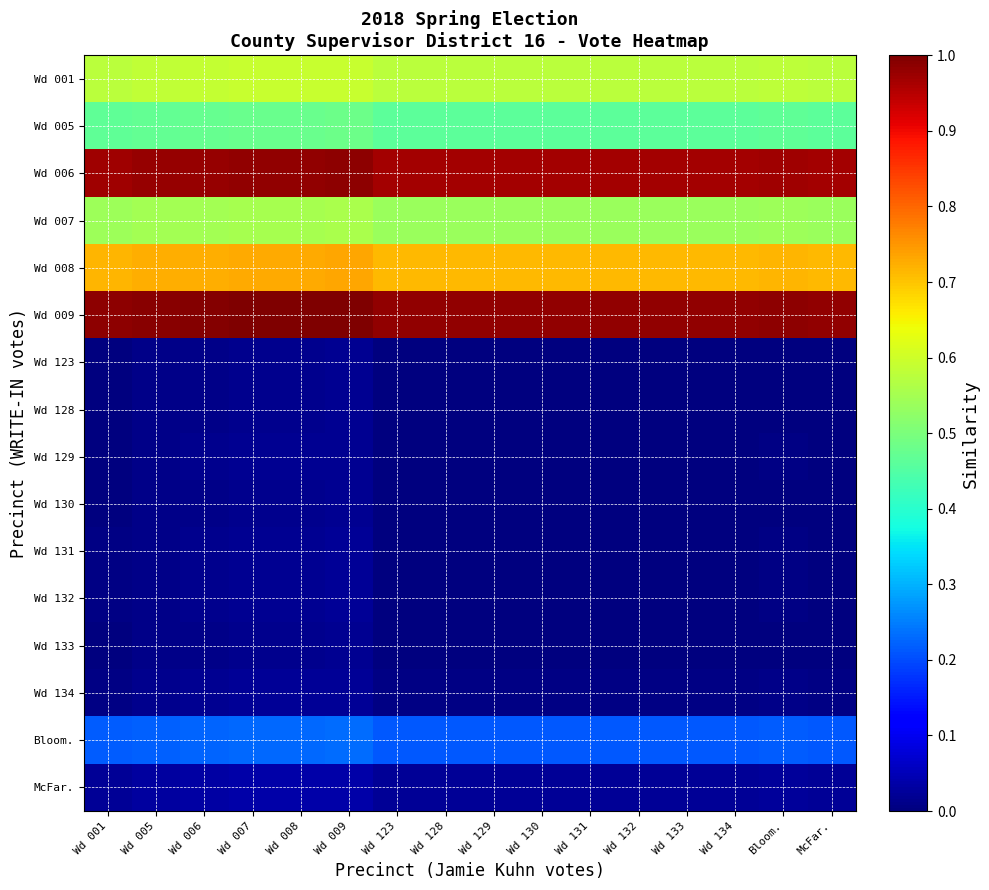

Is the value of Wd 130 at Bloom. greater than the value of Wd 128 at Wd 005?

No